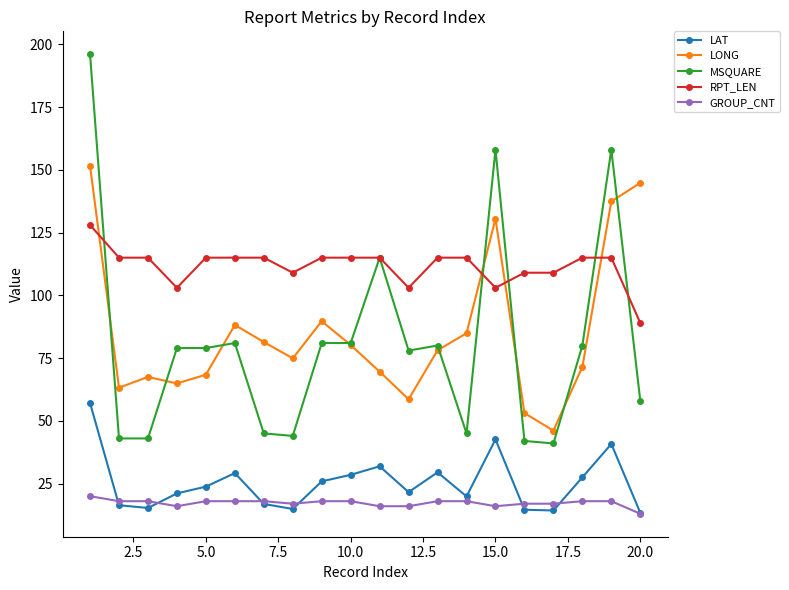

Rank the series by their maximum value, from highest to lowest.

MSQUARE, LONG, RPT_LEN, LAT, GROUP_CNT